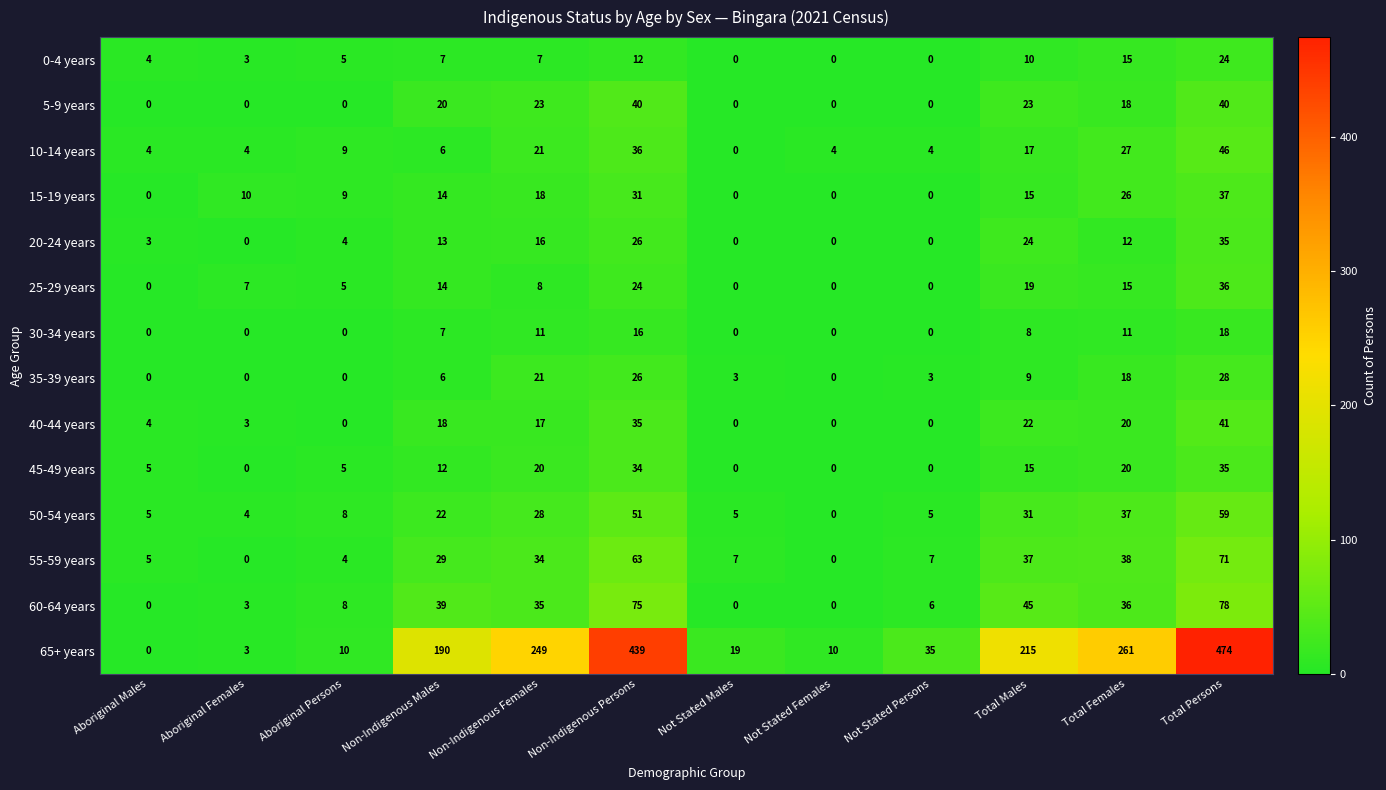

What is the spread (max minus min) of values at Aboriginal Persons?

10